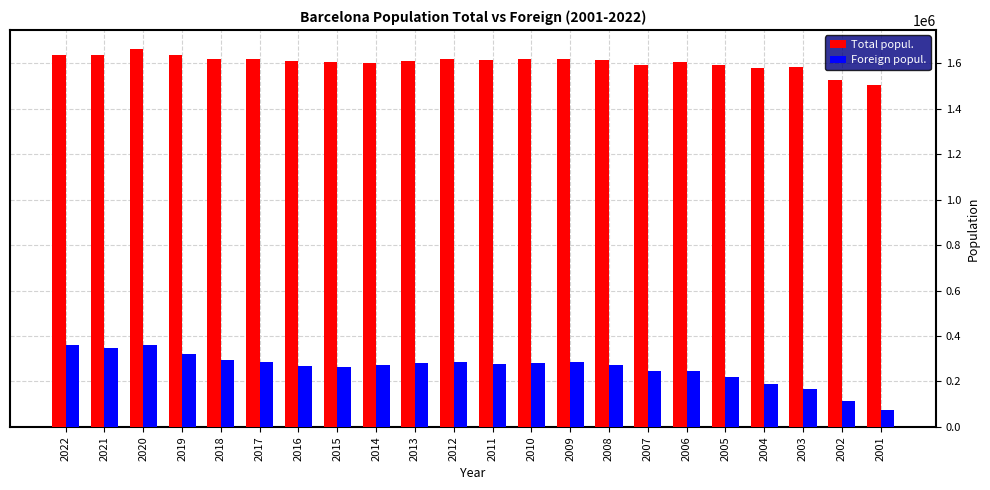

At which label does Total popul. first exceed 1615448?

2022